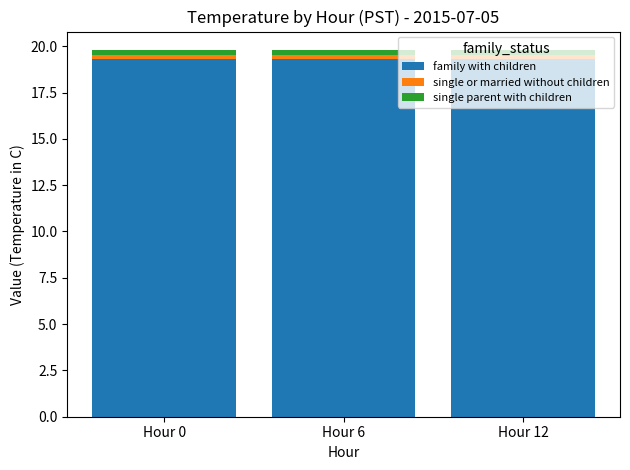

What is the lowest value of the family with children series?

19.3